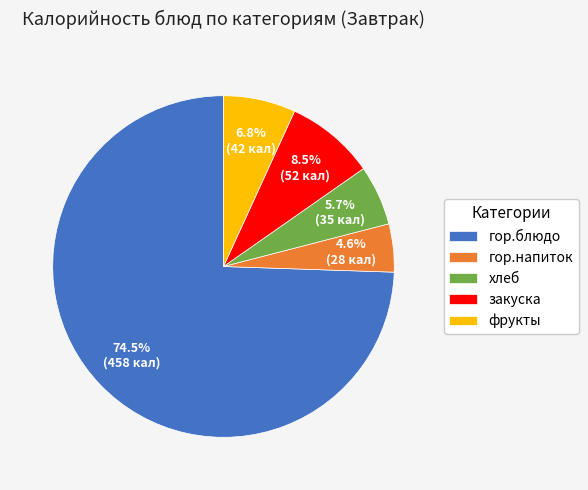

Does any single category account for the majority?

Yes